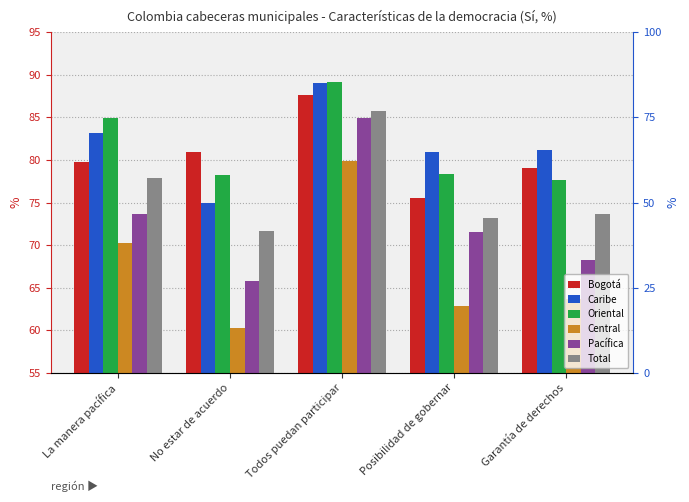

Reading left to right, what are all the values shown in this chart?

Bogotá: La manera pacífica=79.8	No estar de acuerdo=80.9	Todos puedan participar=87.6	Posibilidad de gobernar=75.5	Garantía de derechos=79.0
Caribe: La manera pacífica=83.2	No estar de acuerdo=74.9	Todos puedan participar=89.0	Posibilidad de gobernar=80.9	Garantía de derechos=81.2
Oriental: La manera pacífica=84.9	No estar de acuerdo=78.2	Todos puedan participar=89.1	Posibilidad de gobernar=78.3	Garantía de derechos=77.6
Central: La manera pacífica=70.2	No estar de acuerdo=60.3	Todos puedan participar=79.9	Posibilidad de gobernar=62.9	Garantía de derechos=63.7
Pacífica: La manera pacífica=73.6	No estar de acuerdo=65.8	Todos puedan participar=84.9	Posibilidad de gobernar=71.5	Garantía de derechos=68.3
Total: La manera pacífica=77.9	No estar de acuerdo=71.7	Todos puedan participar=85.8	Posibilidad de gobernar=73.2	Garantía de derechos=73.7